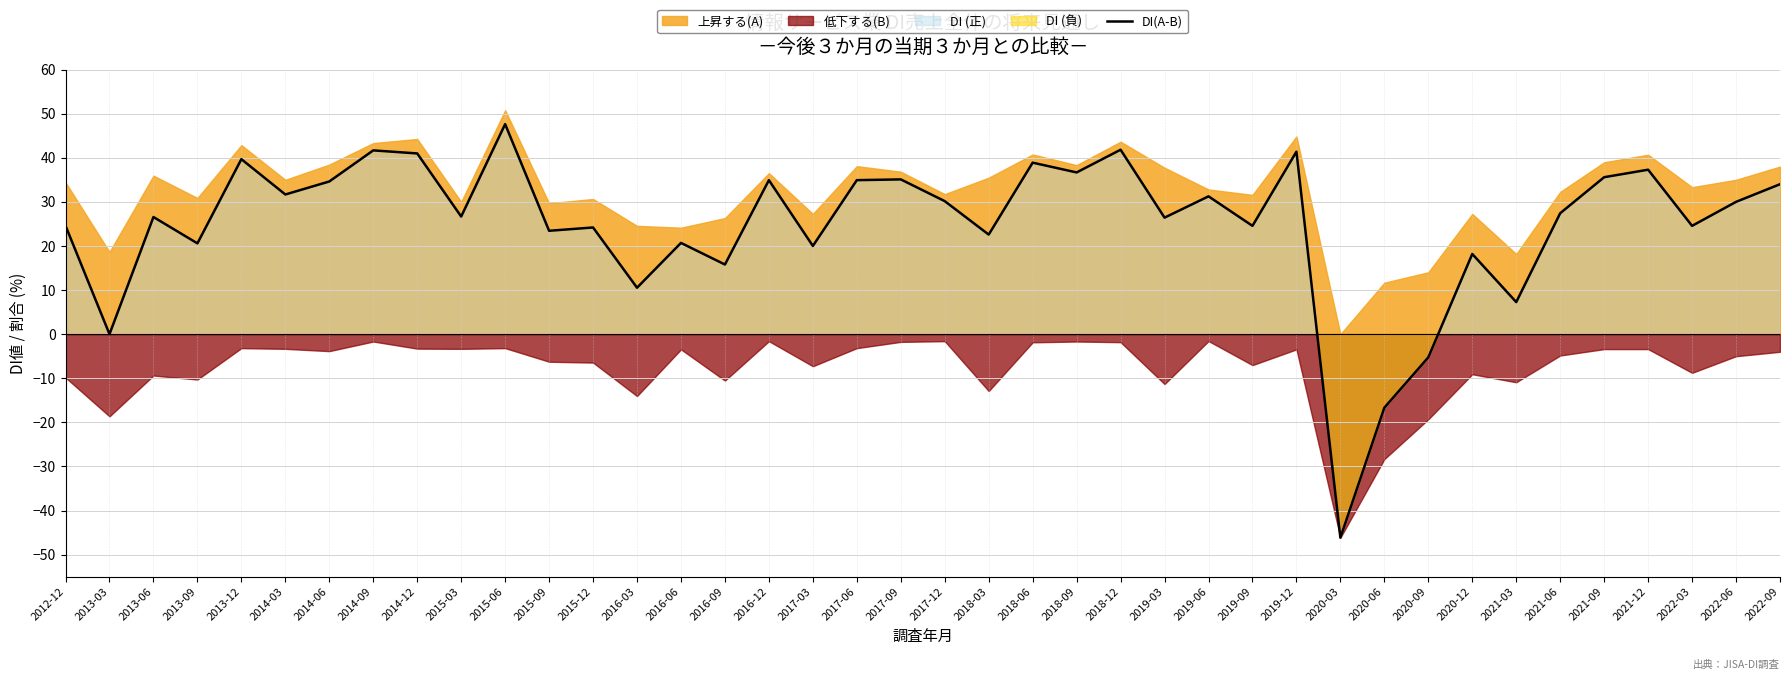

At which label does DI(A-B) reach its minimum?

2020-03